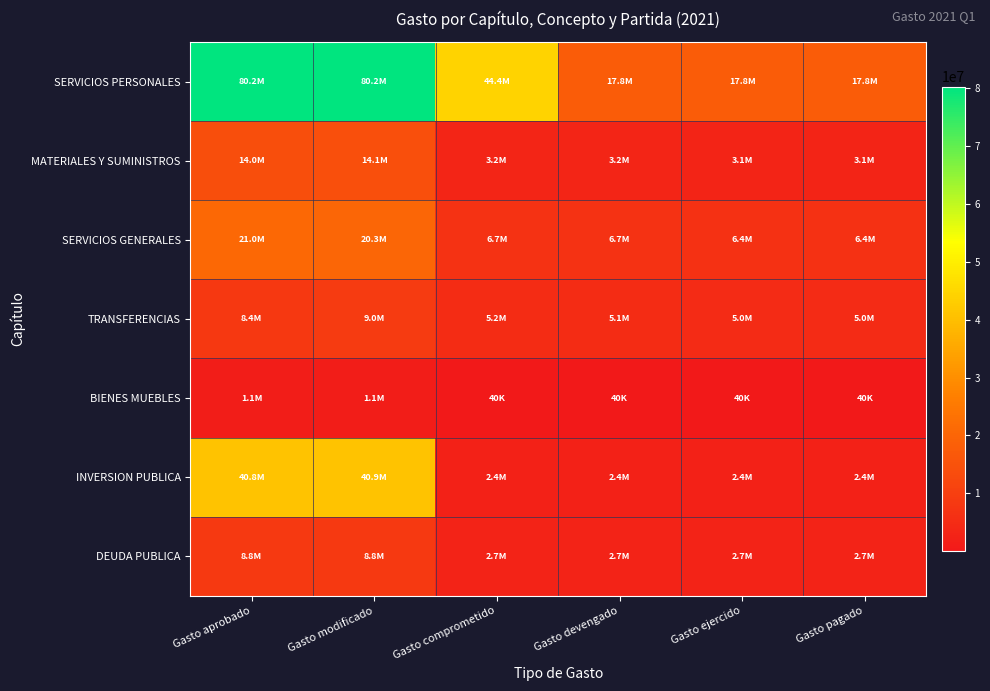

Between Gasto ejercido and Gasto comprometido, which is larger?

Gasto comprometido